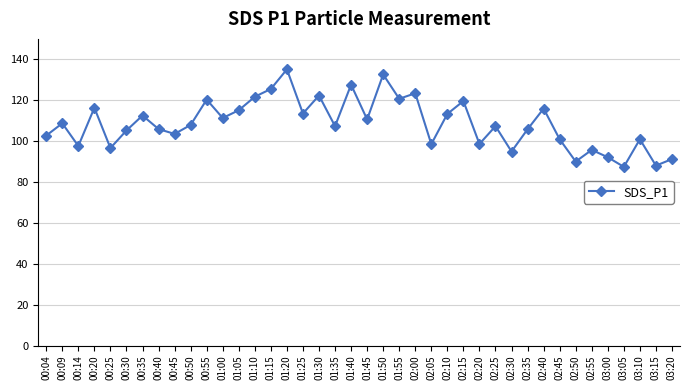

What position from the right is 00:09?

39